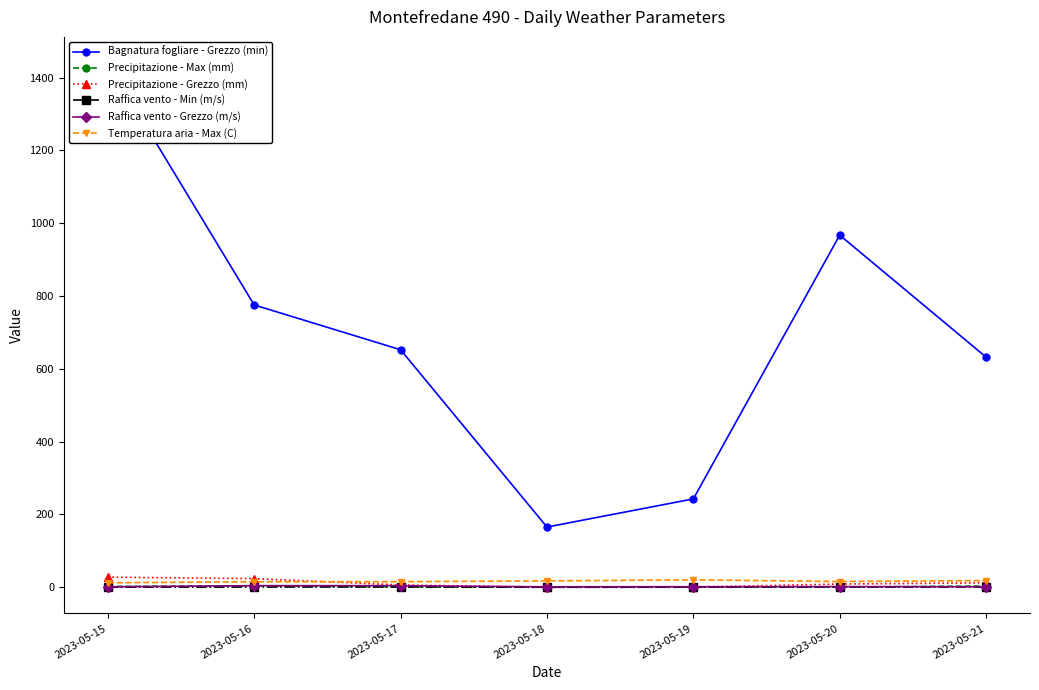

How many series are shown in this chart?

6